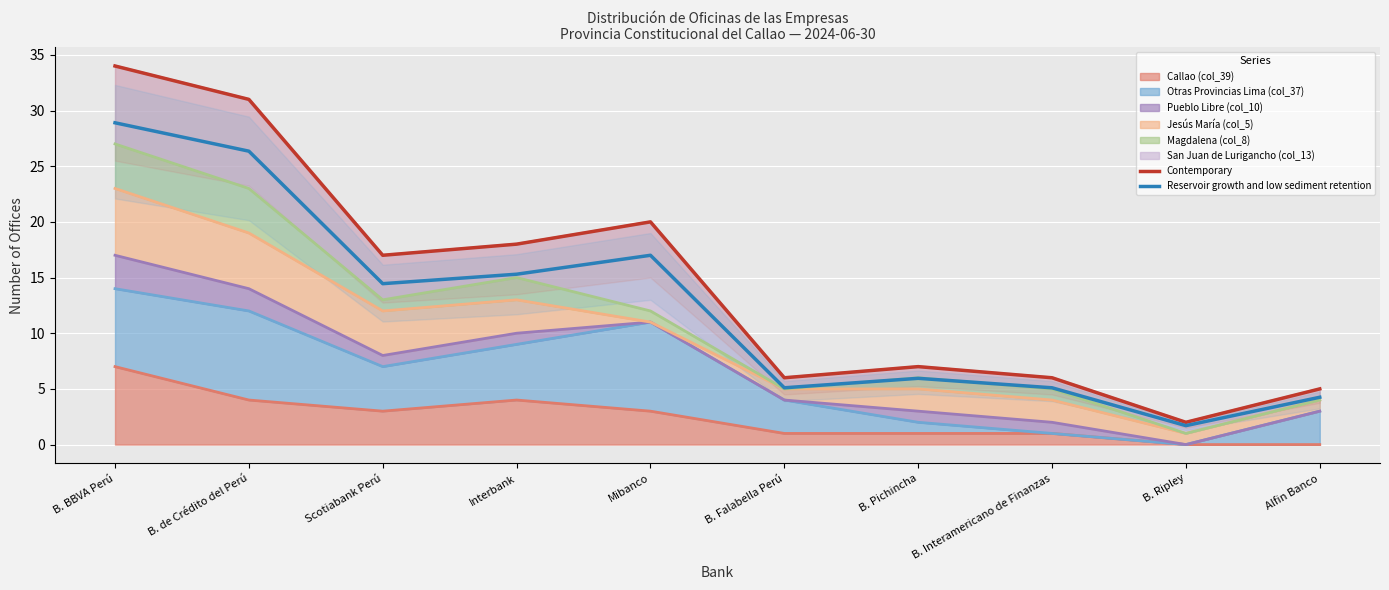

True or false: Reservoir growth and low sediment retention has a value of 46.8 at B. de Crédito del Perú.

False